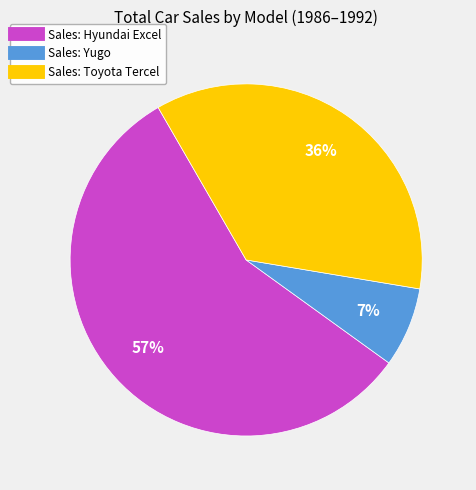

Does any single category account for the majority?

Yes